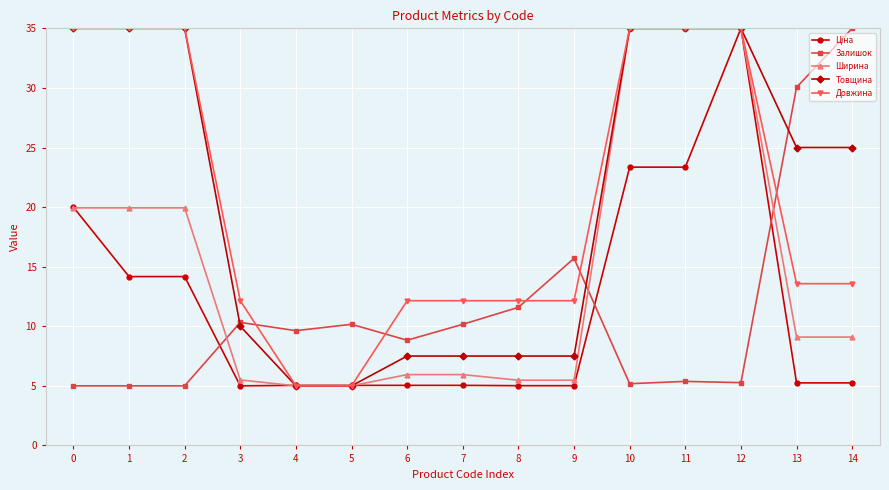

True or false: Ширина has a value of 52.8 at 12.

False